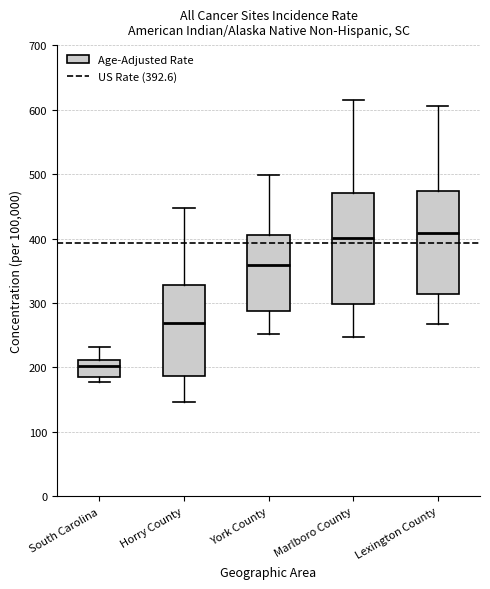

Where does the median line of the box for Horry County sit on the y-axis? The values are not printed on the chart, so give them approximately, as read against the axis.

270